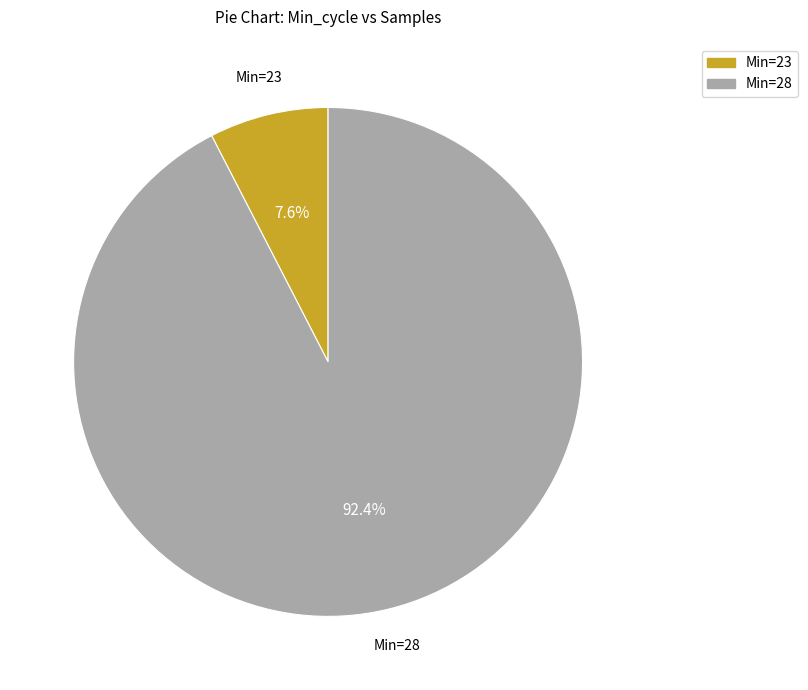

Does any single category account for the majority?

Yes